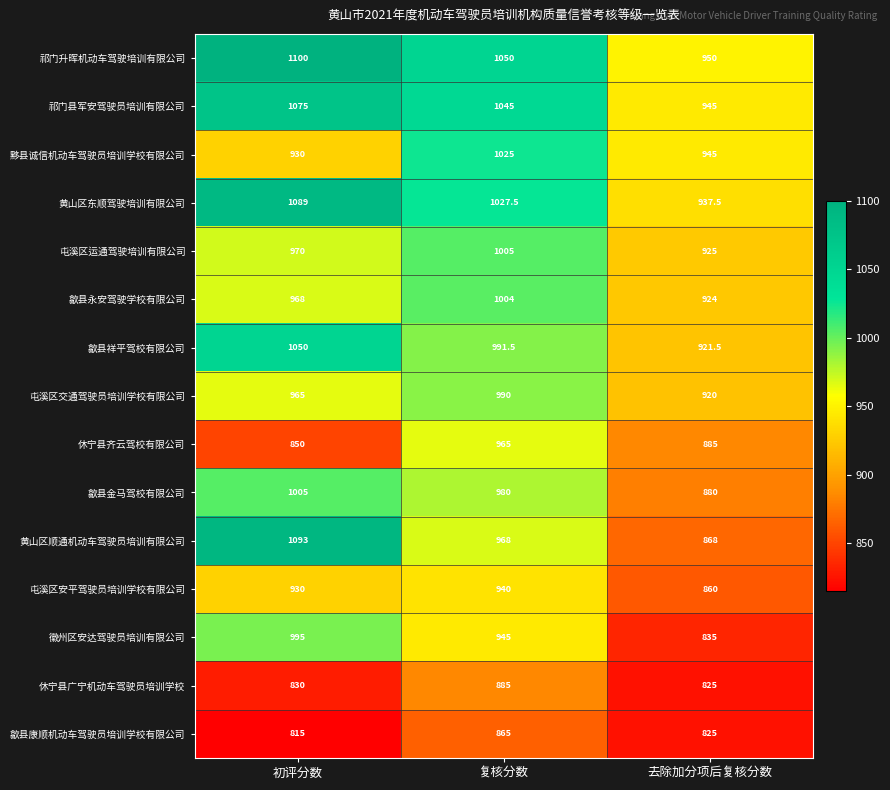

Count the number of categories in the chart.

3